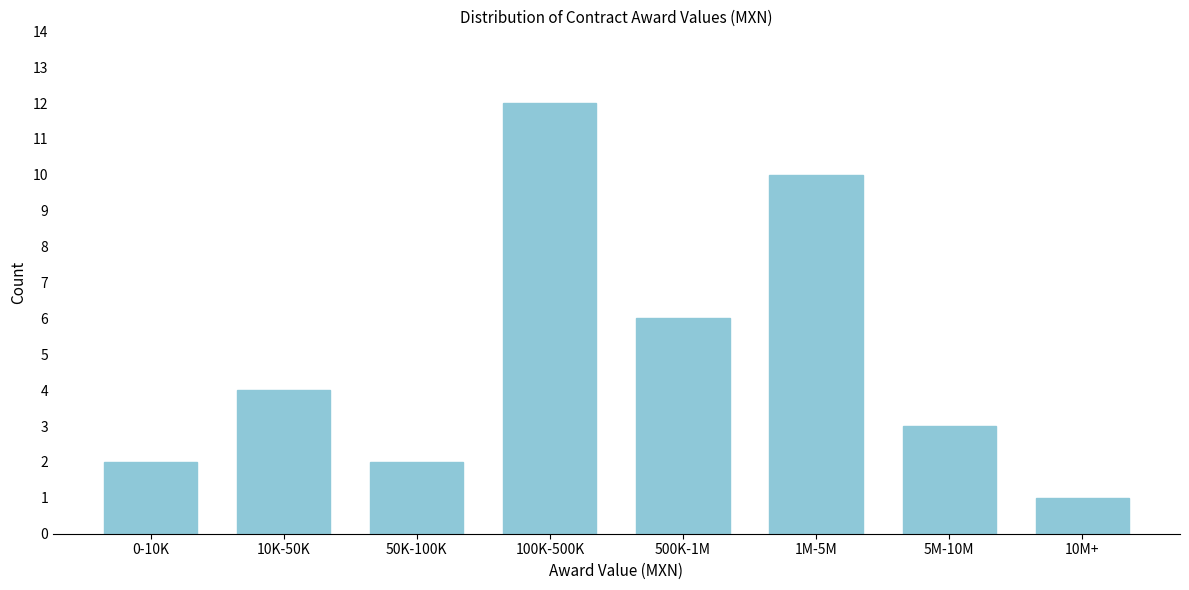

Reading right to left, list all the values displayed in this chart.

10M+=1	5M-10M=3	1M-5M=10	500K-1M=6	100K-500K=12	50K-100K=2	10K-50K=4	0-10K=2